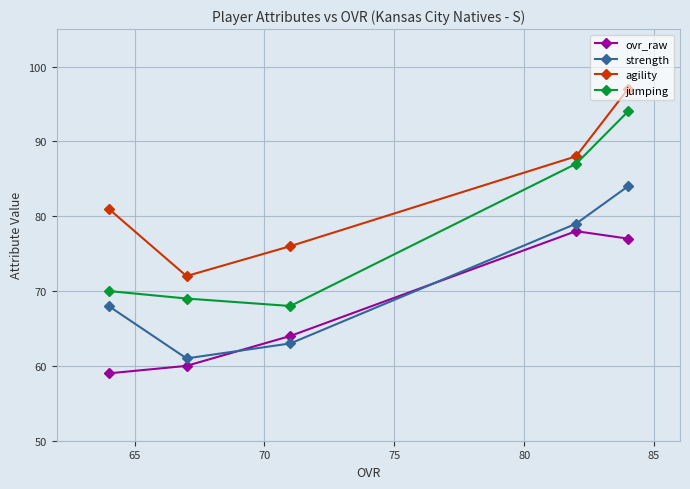

What are all the series names shown in the legend?

ovr_raw, strength, agility, jumping